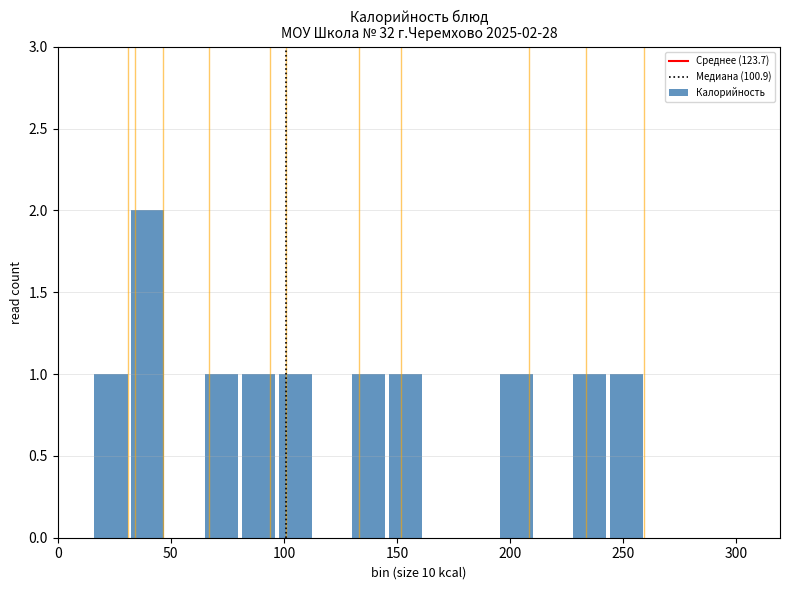

Around what value on the x-axis is the tallest bar? Give the approximate position of its centre, as read against the axis.

40